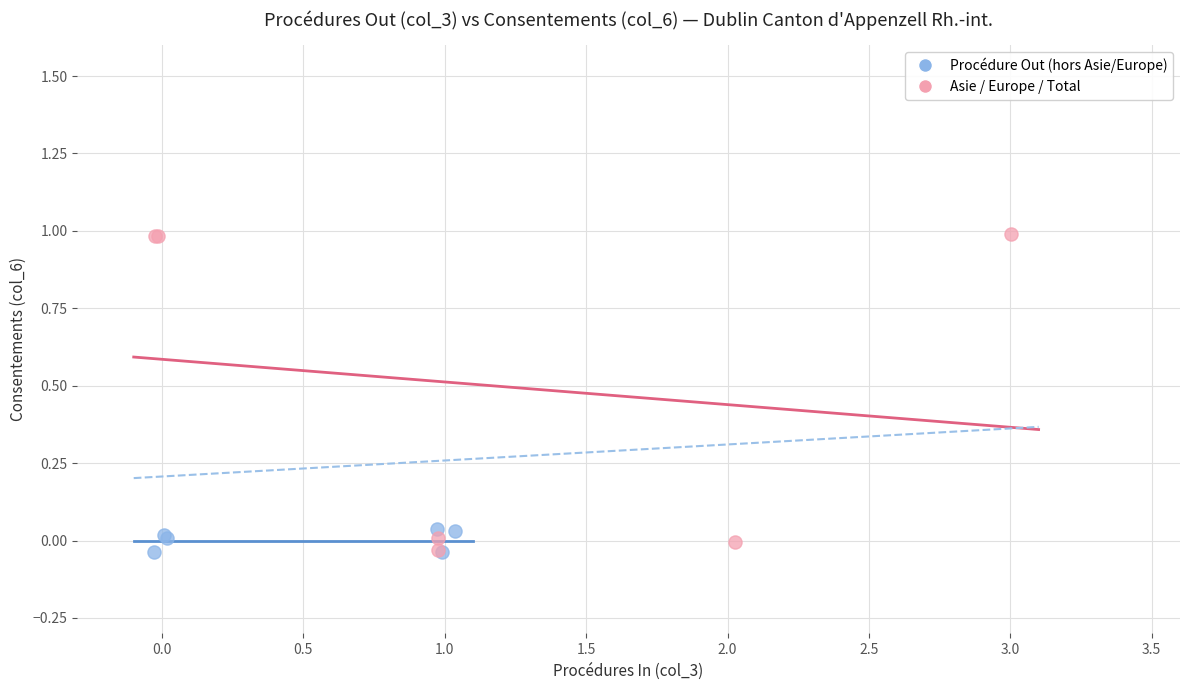

Which series has the widest spread of Y values?

Asie / Europe / Total